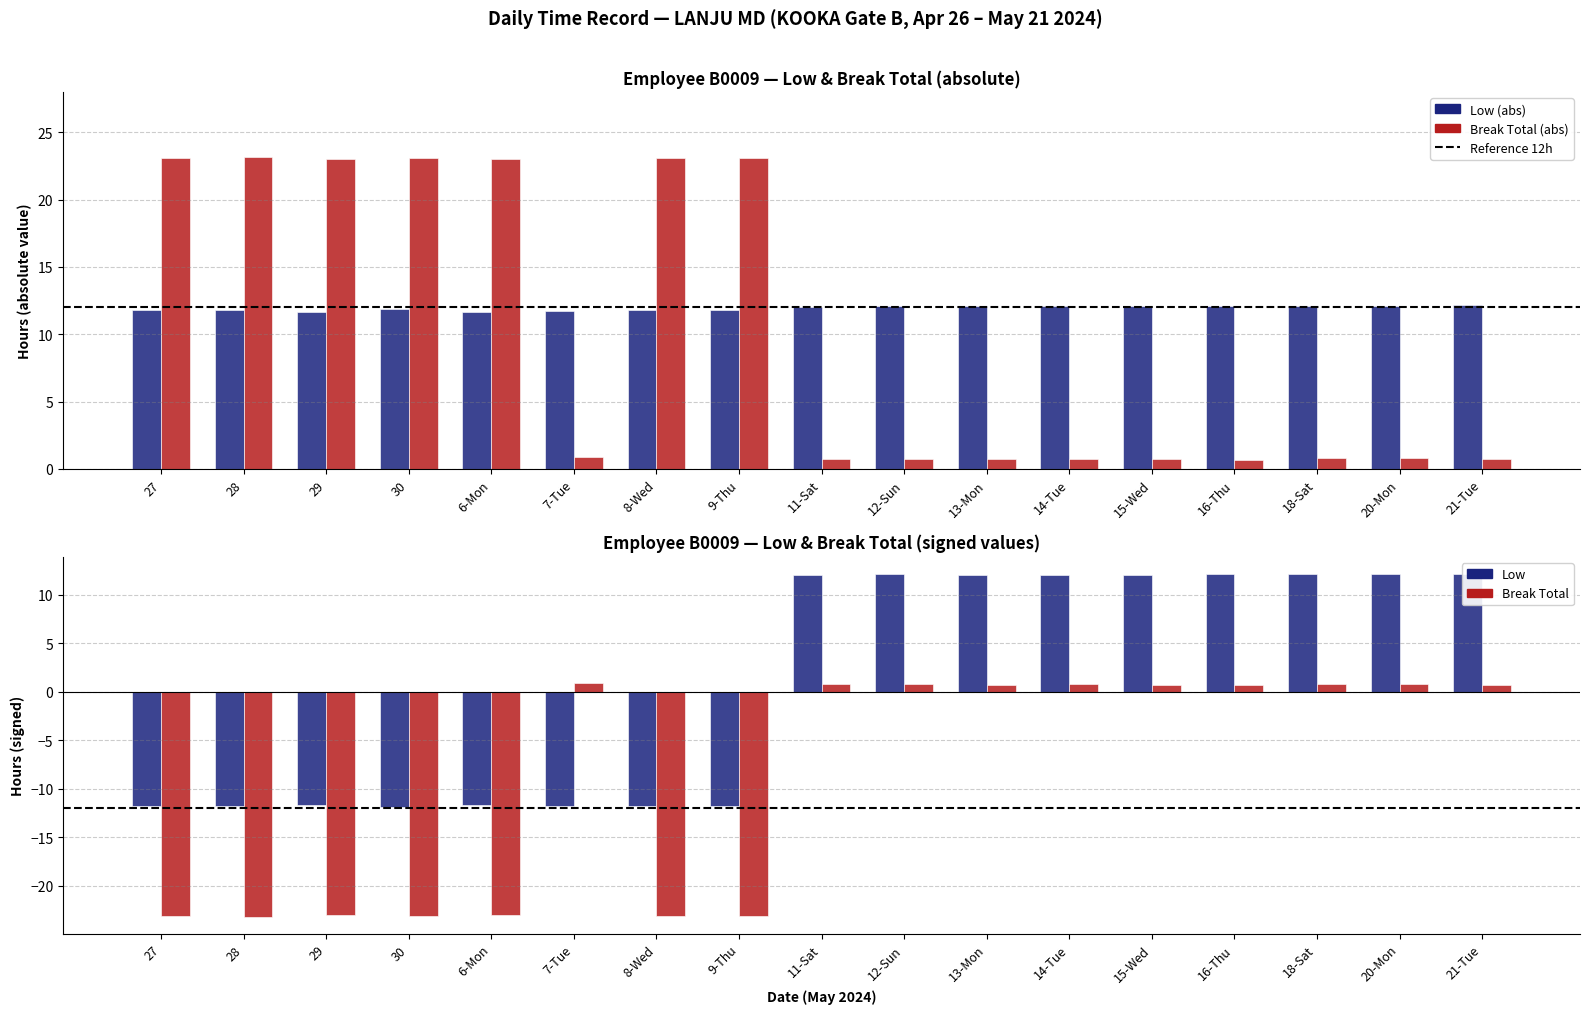

What is the minimum value shown in the chart?

-23.2